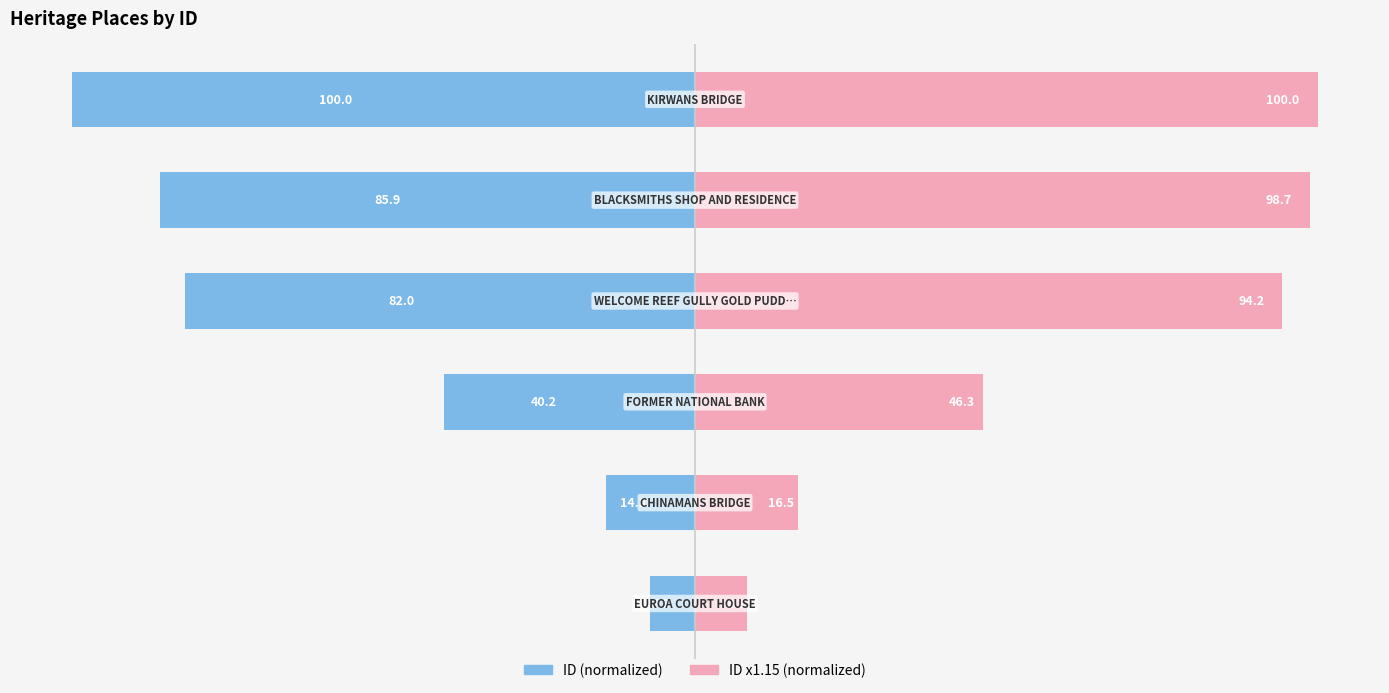

Reading left to right, transcribe all the data shown in this chart.

Left (ID scaled): -7.3	-14.3	-40.2	-82.0	-85.9	-100.0
Right (ID scaled x1.15): 8.3	16.5	46.3	94.2	98.7	100.0